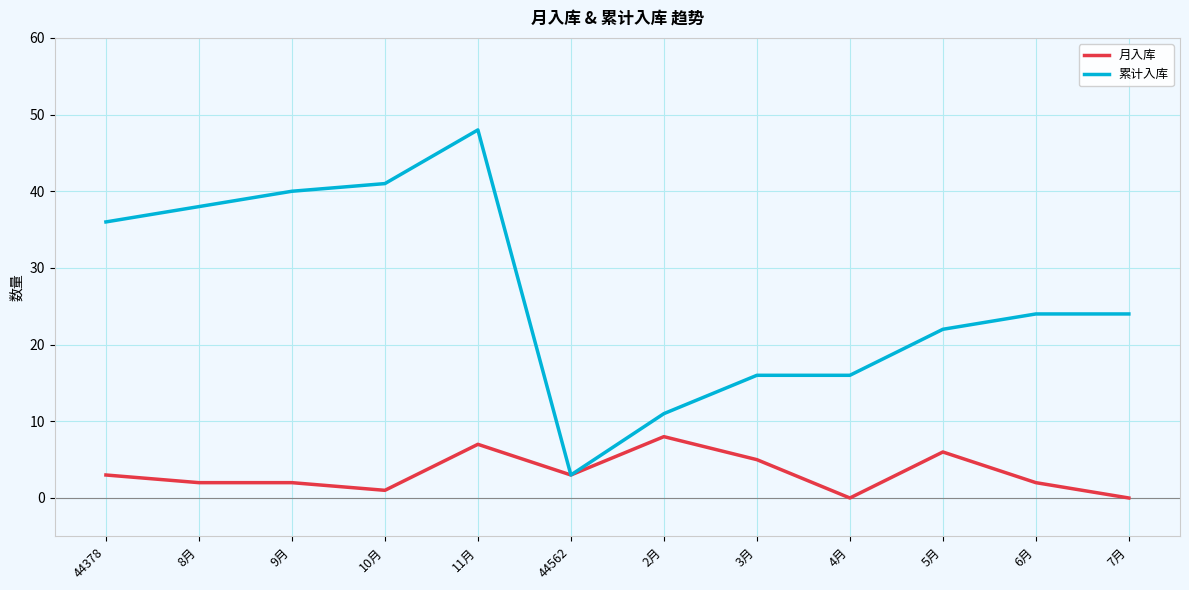

Reading left to right, what are all the values shown in this chart?

月入库: 3	2	2	1	7	3	8	5	0	6	2	0
累计入库: 36	38	40	41	48	3	11	16	16	22	24	24